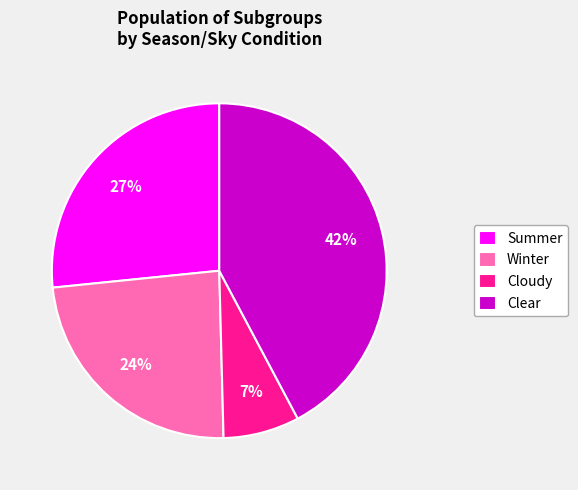

Which has a higher value, Clear or Summer?

Clear